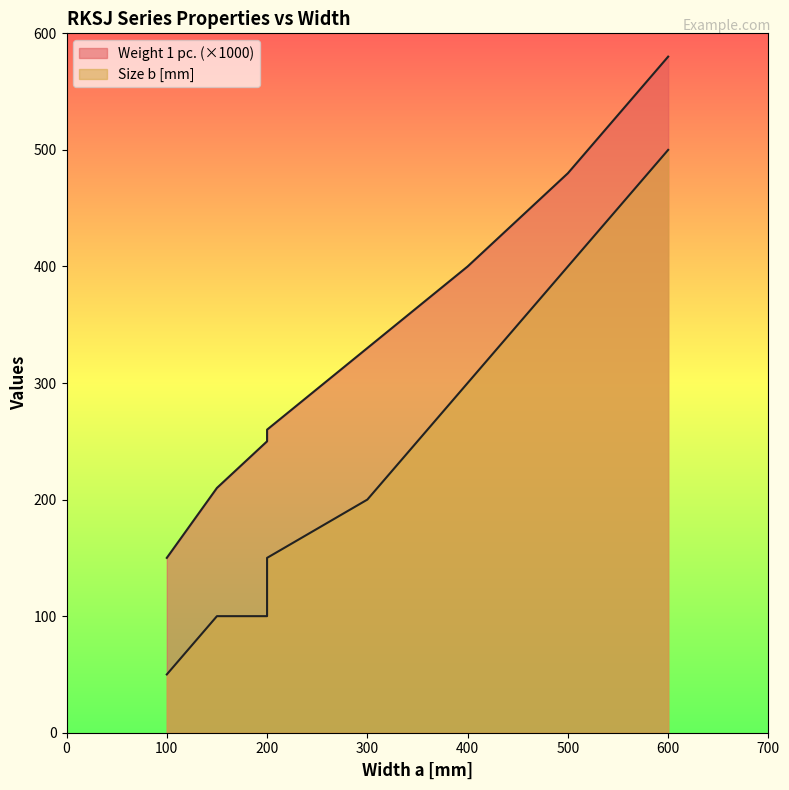

At which category does the chart reach its minimum across all series?

100